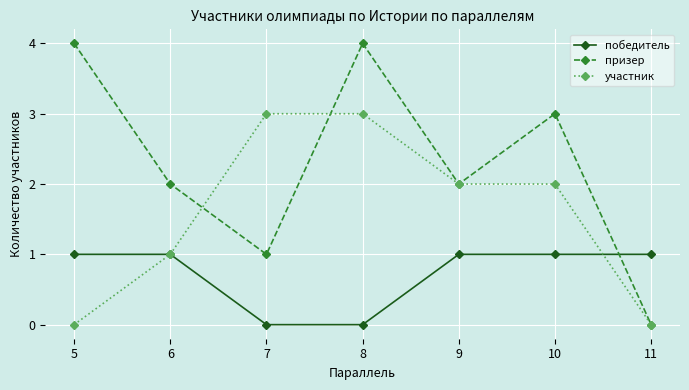

How many distinct data groups are displayed?

3